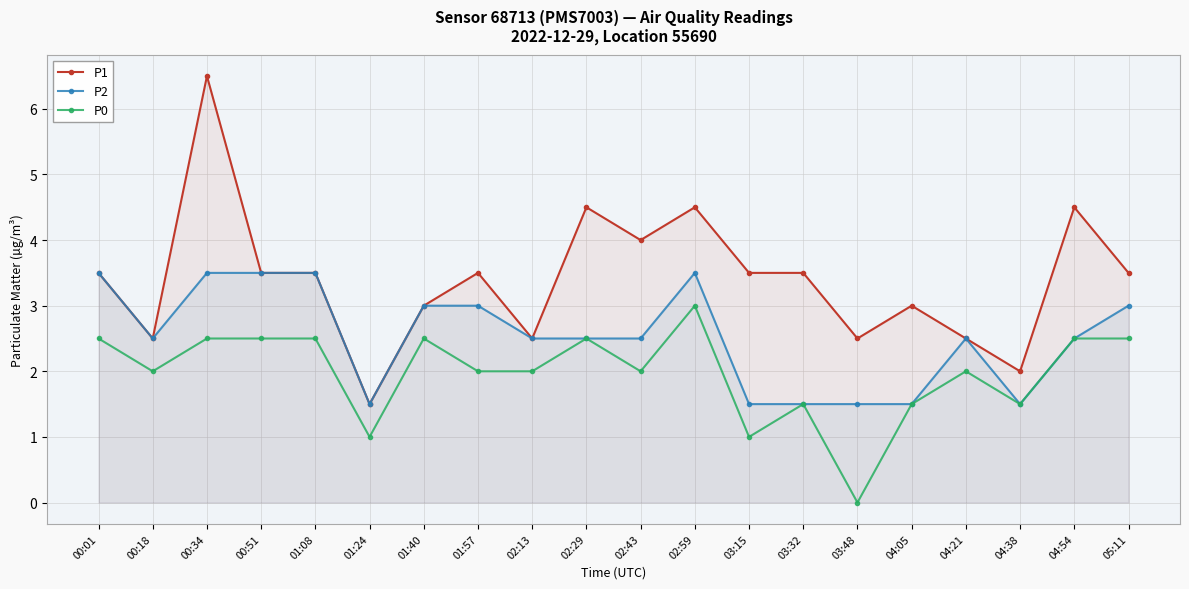

Between 01:40 and 02:43, which is larger?

02:43